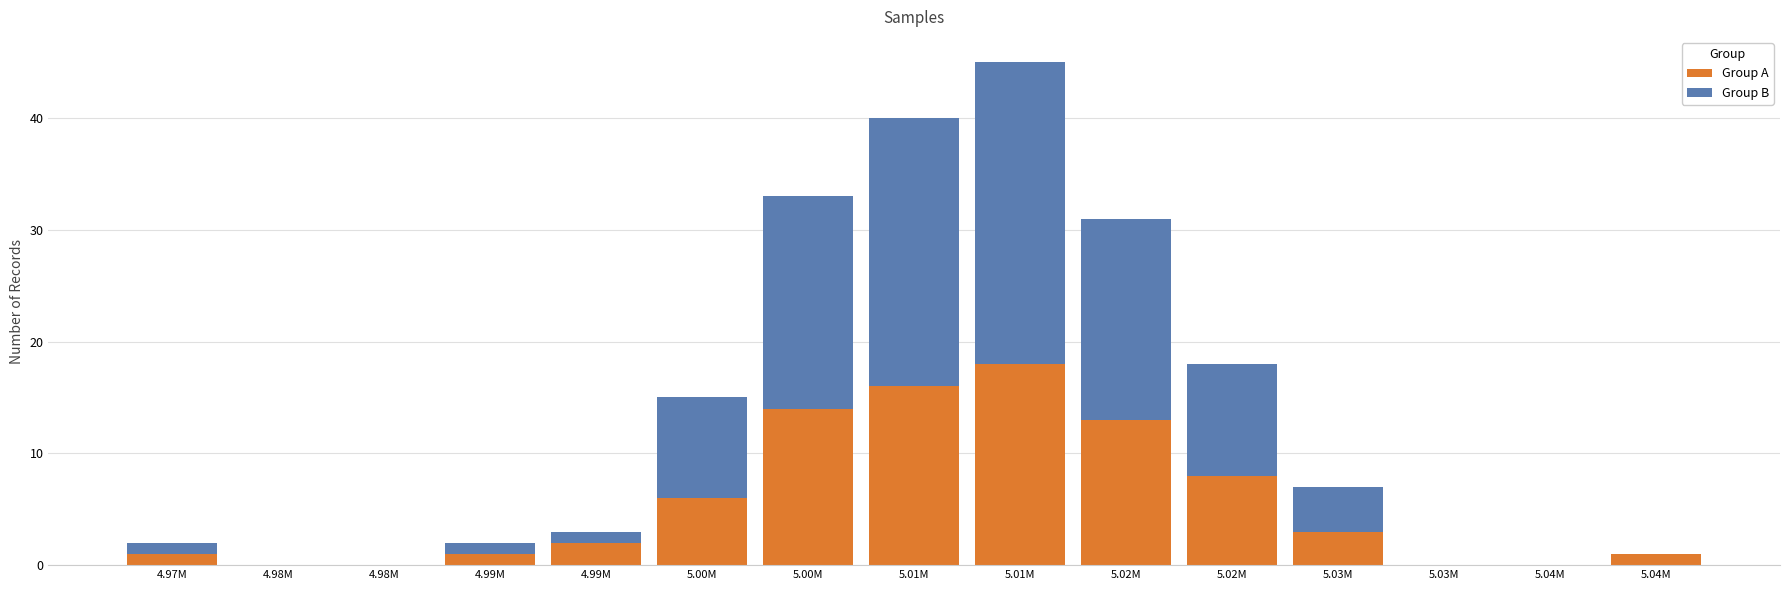

How many distinct data groups are displayed?

2